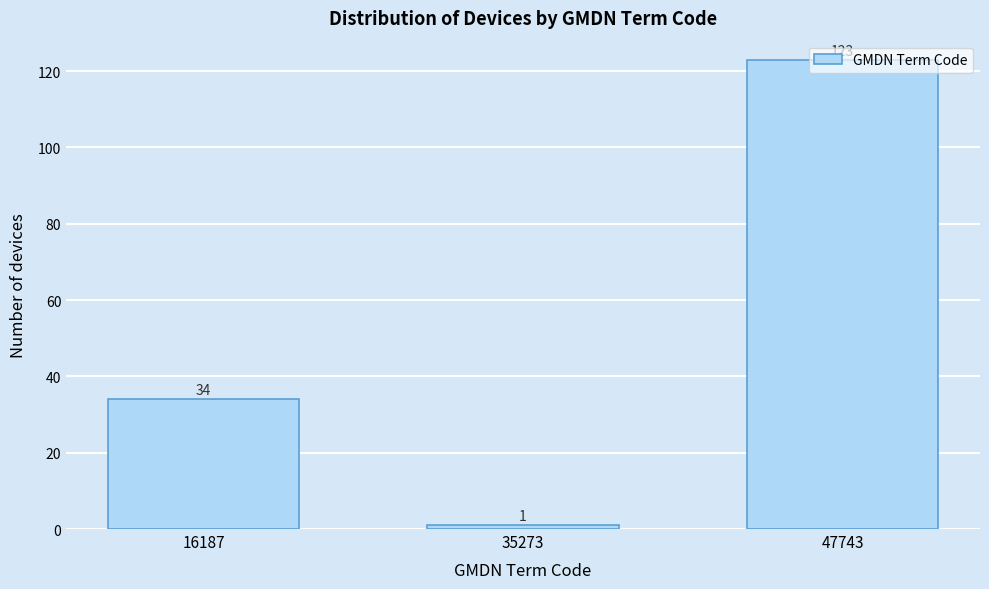

What is the value of the 1st bar from the left?

34